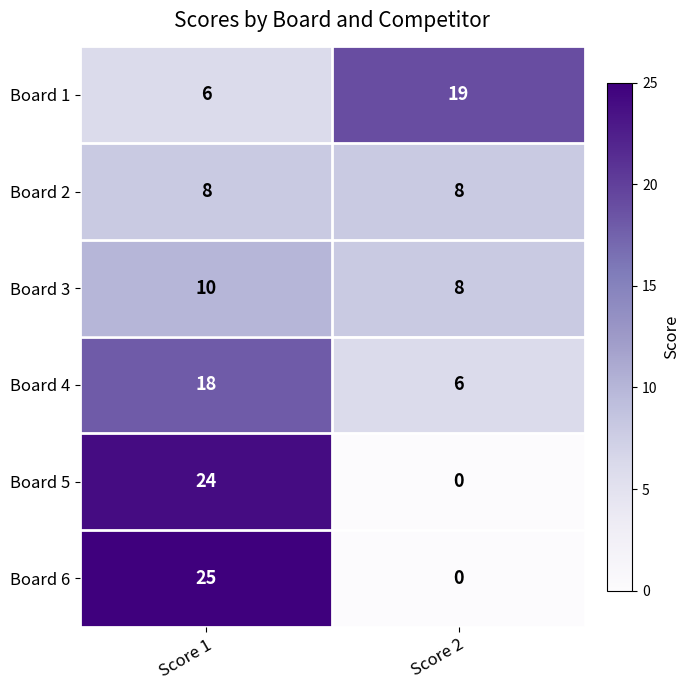

True or false: Board 6 has a value of 45 at Score 1.

False